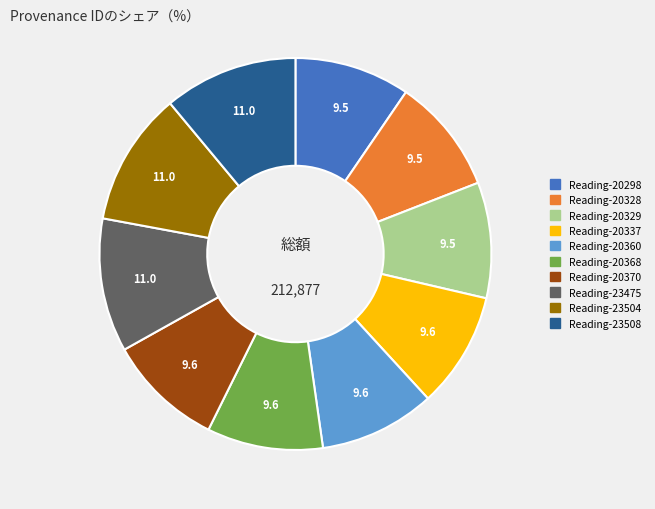

The Reading-20328 slice represents 3% of the pie. True or false?

False